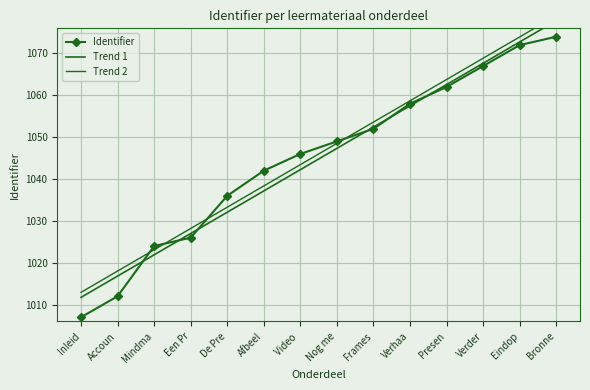

What is the average value of the Trend 2 series?

1046.0